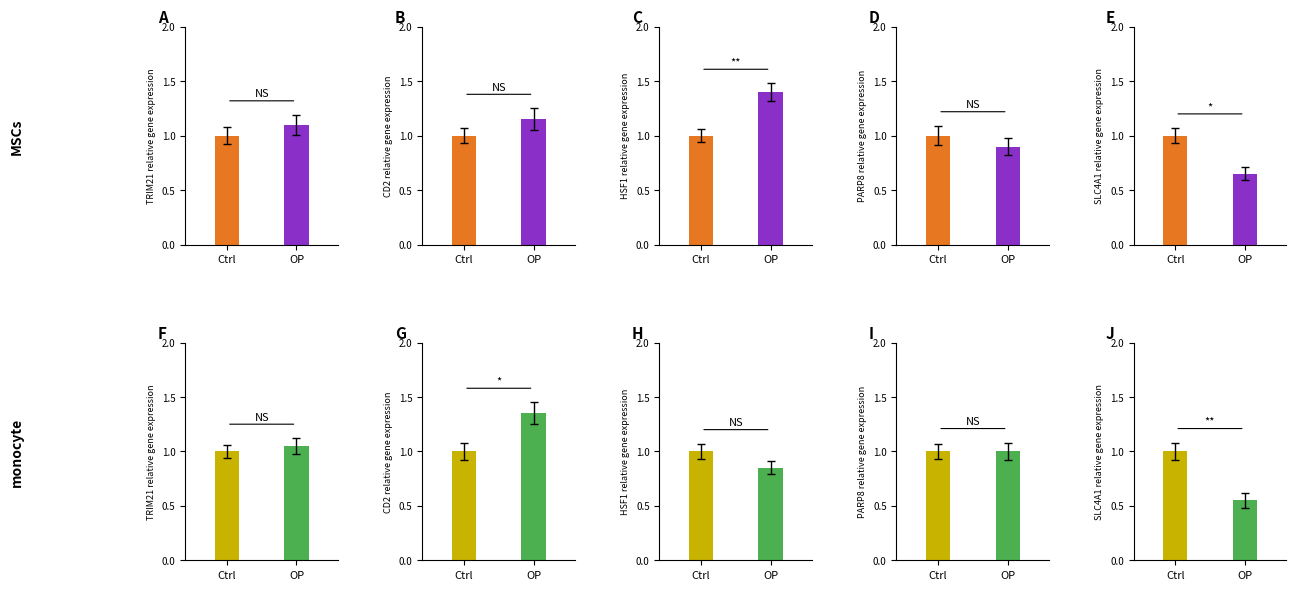

Between 6 and 9, which is larger?

6